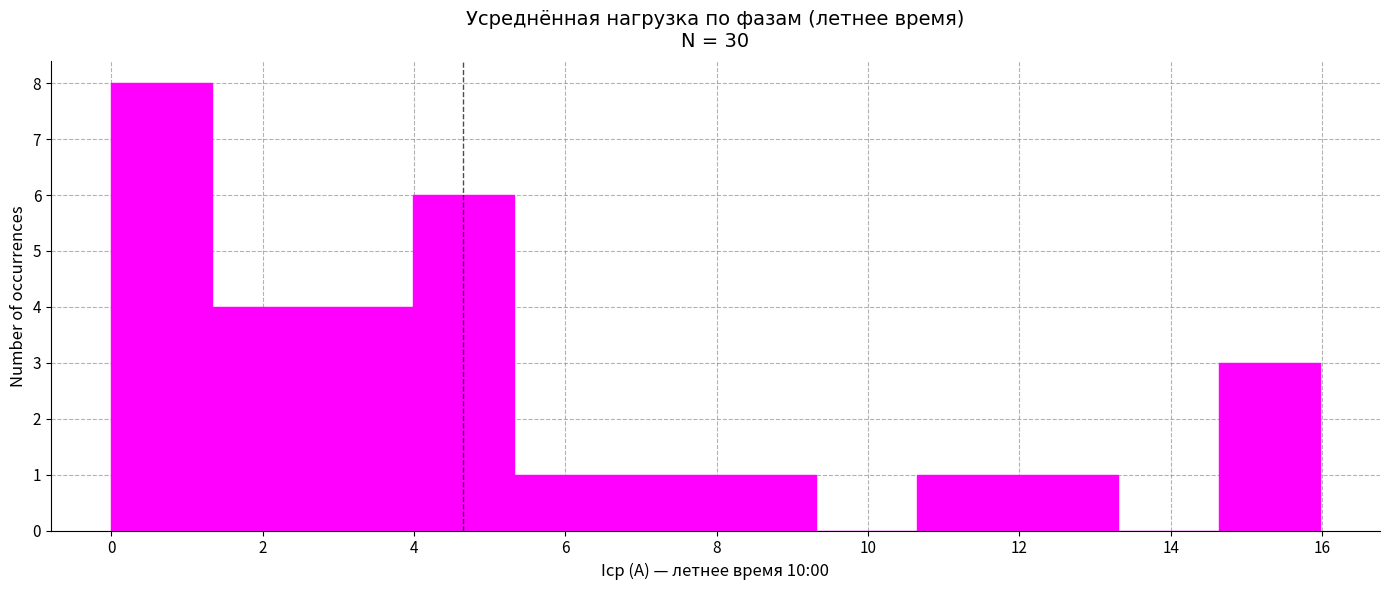

What is the height of the bar covering 14.6 to 16.0 on the x-axis? Neither the bar edges nor the heights are printed on the chart, so give them approximately, as read against the axes.

3